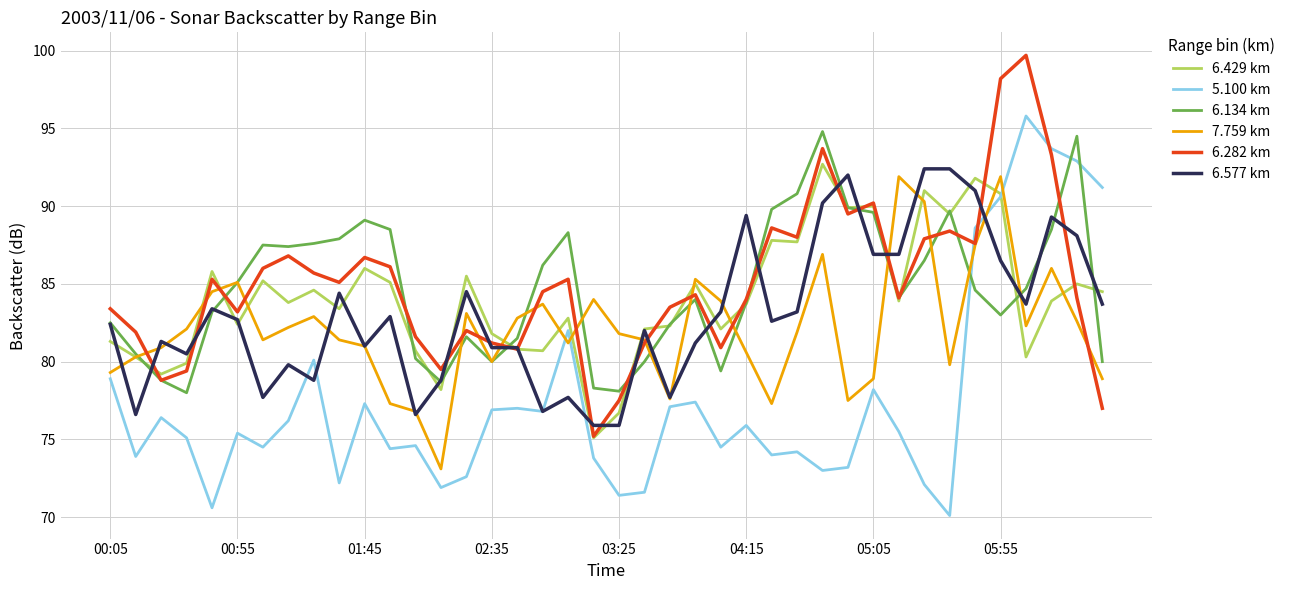

What is the maximum value shown in the chart?

99.7